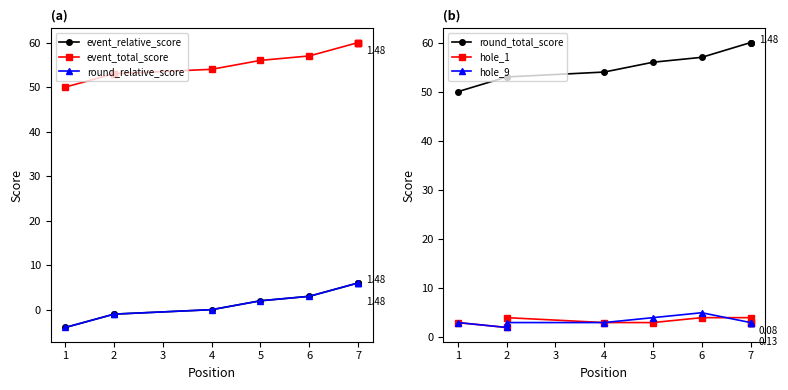

Is the value of event total score at 5 greater than the value of round relative score at 6?

Yes